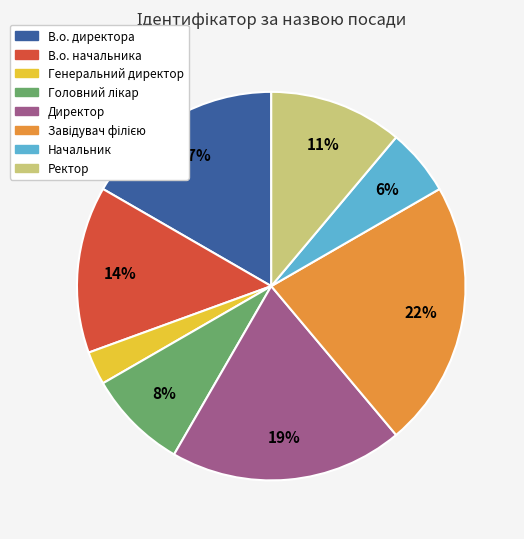

Between Начальник and В.о. начальника, which is larger?

В.о. начальника